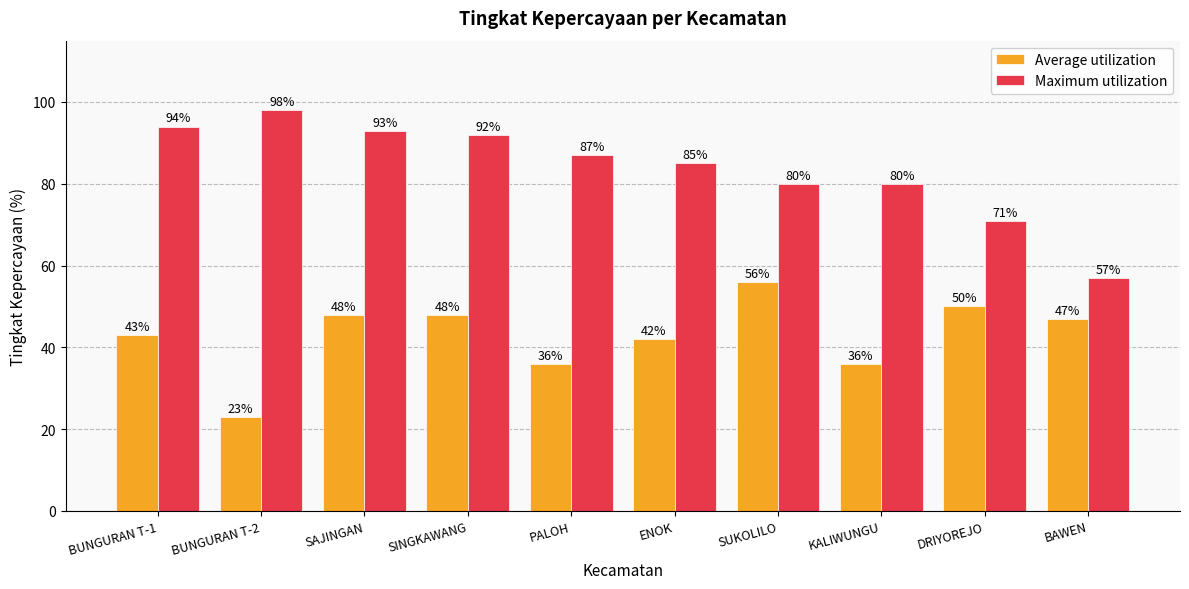

Rank the series at SINGKAWANG from lowest to highest value.

Average utilization, Maximum utilization